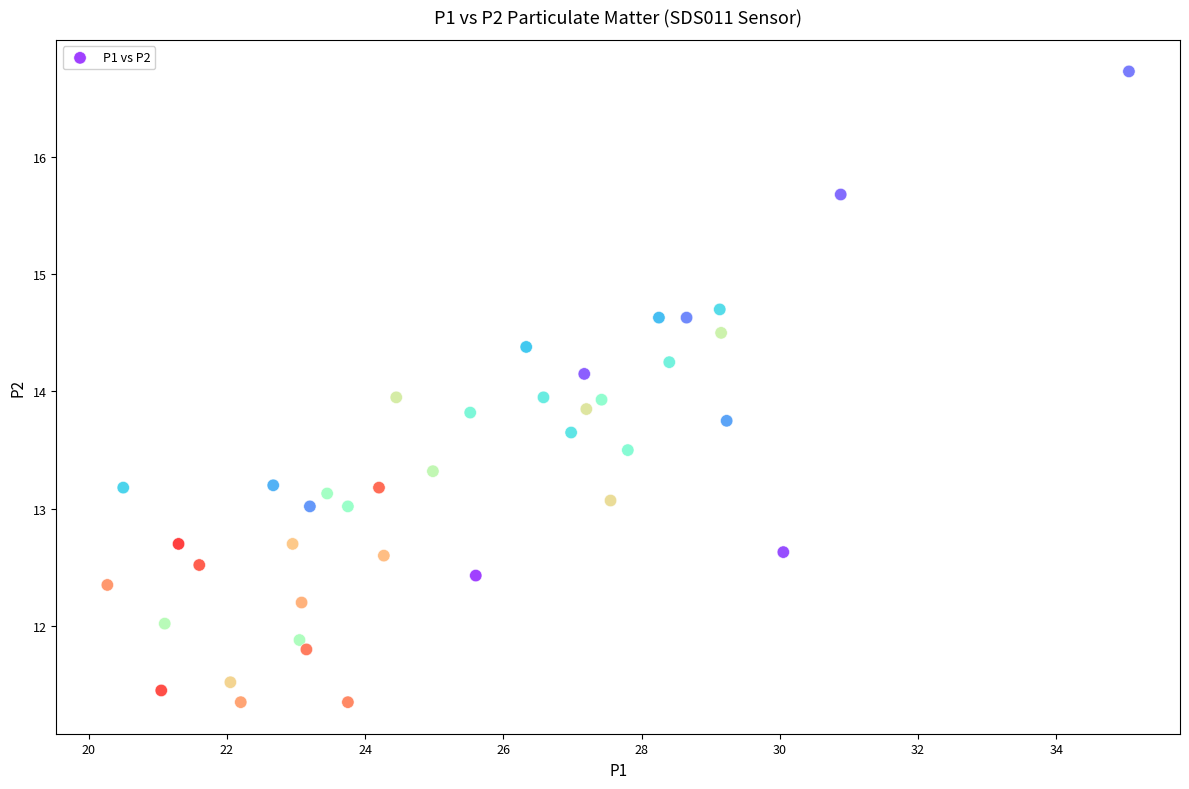

What is the range of Y values (max minus min)?

5.4